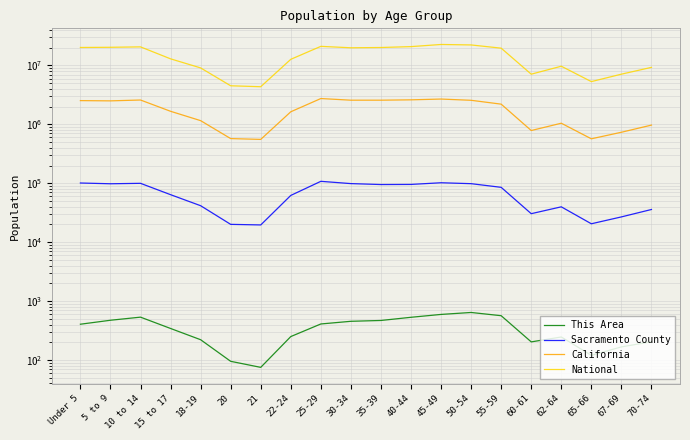

At how many categories does at least one series exceed 7294477?

15